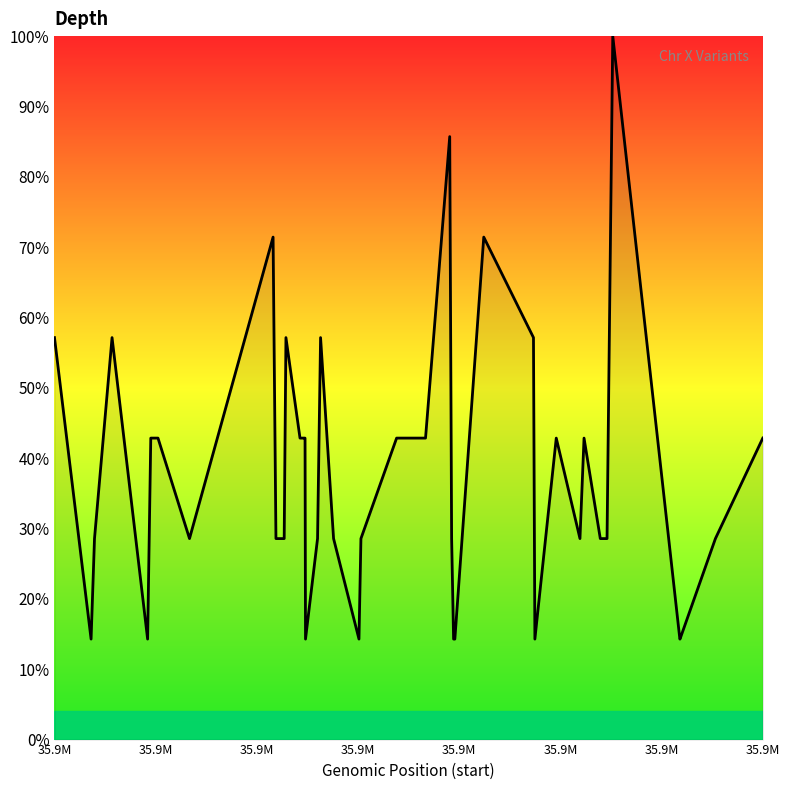

What is the difference between the maximum and minimum values?

85.7